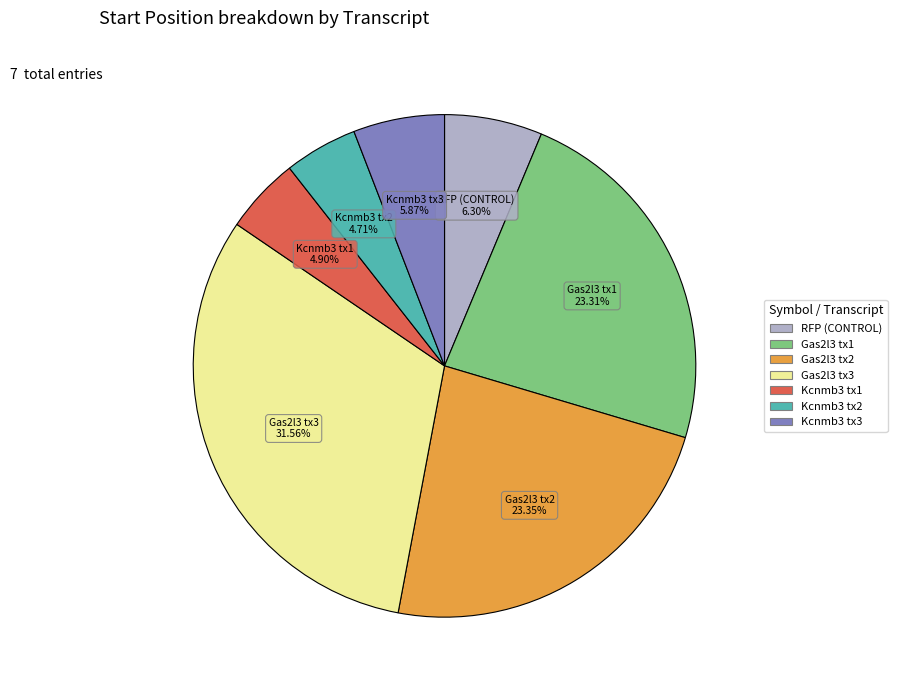

How many segments does this pie chart have?

7